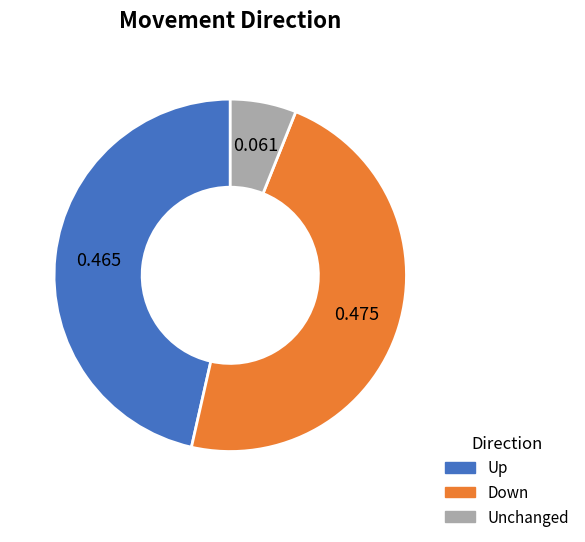

Is there any slice that represents more than half of the pie?

No